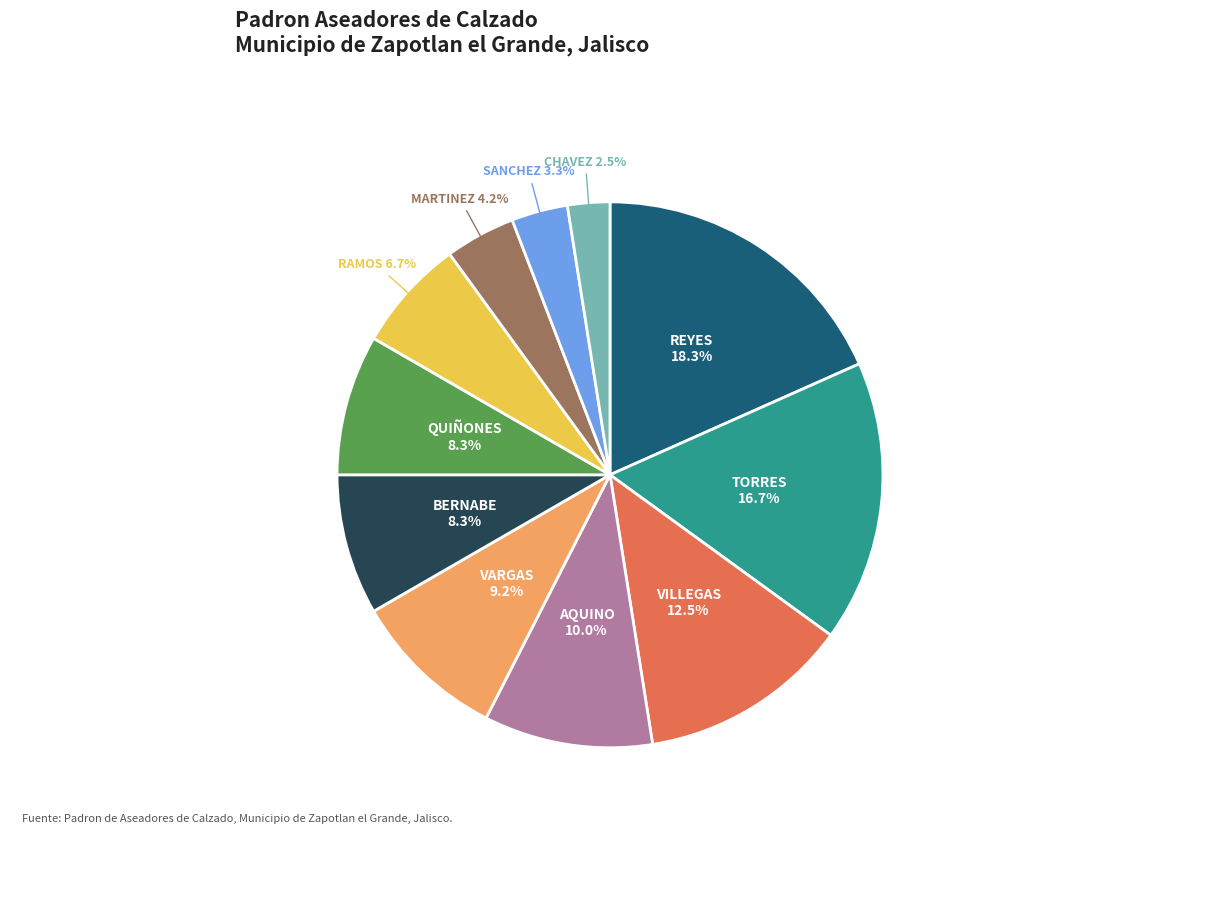

Is there a majority slice in this chart?

No